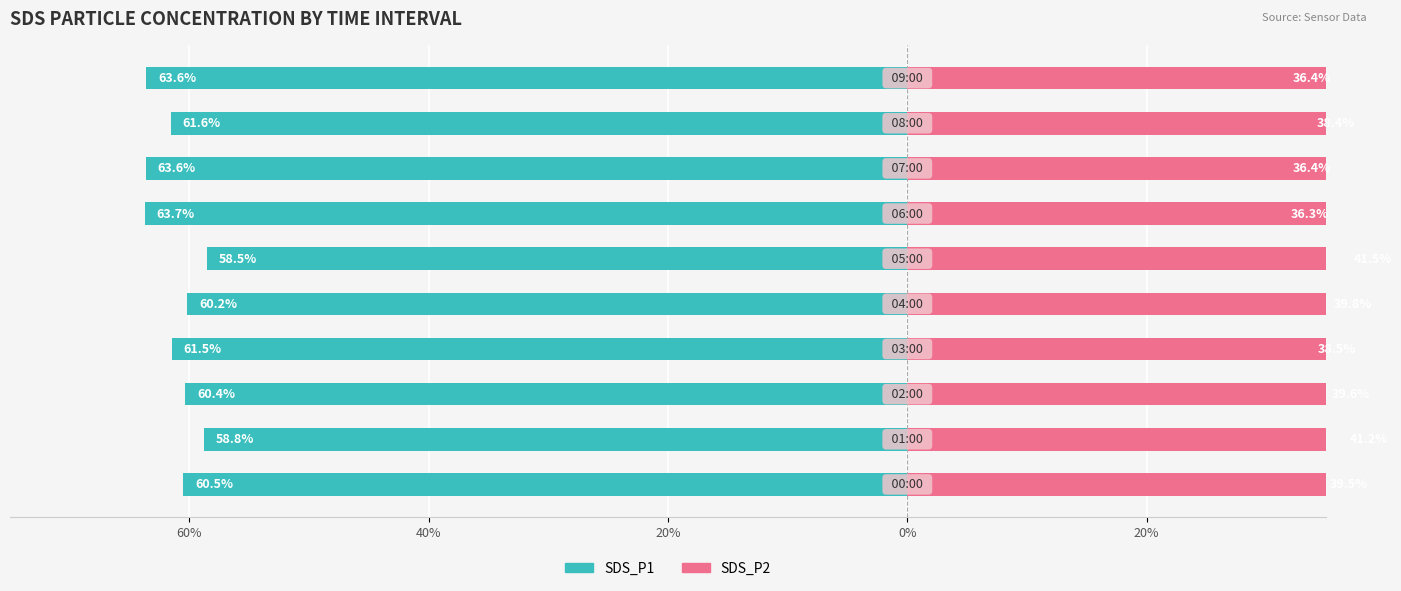

How many groups of bars are there?

10